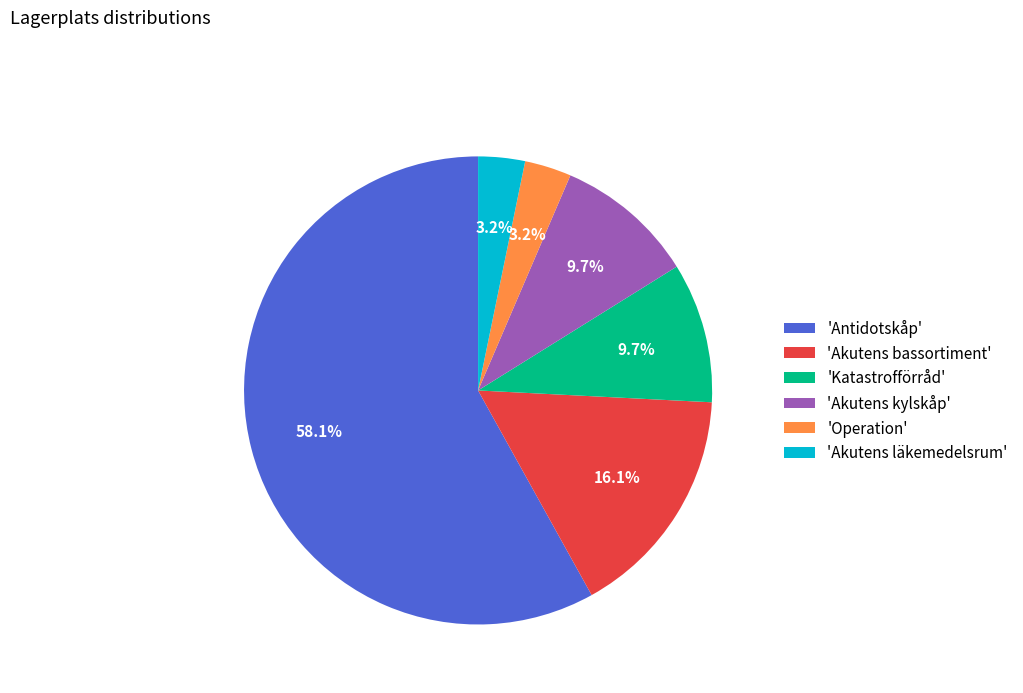

Which has a higher value, 'Katastrofförråd' or 'Antidotskåp'?

'Antidotskåp'